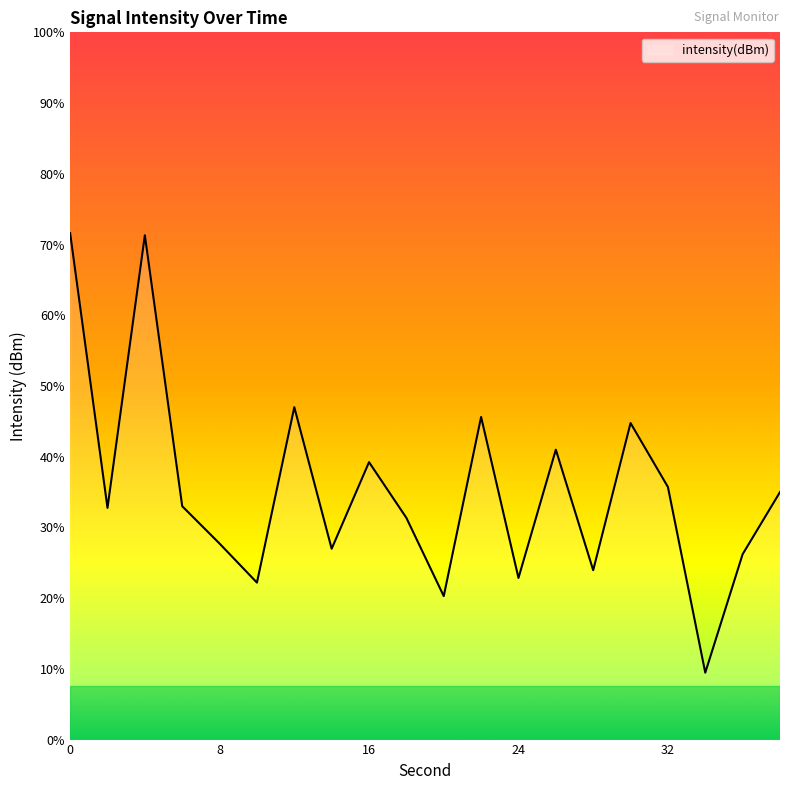

Rank the categories by value from highest to lowest.

0, 4, 12, 22, 30, 26, 16, 32, 38, 6, 2, 18, 8, 14, 36, 28, 24, 10, 20, 34